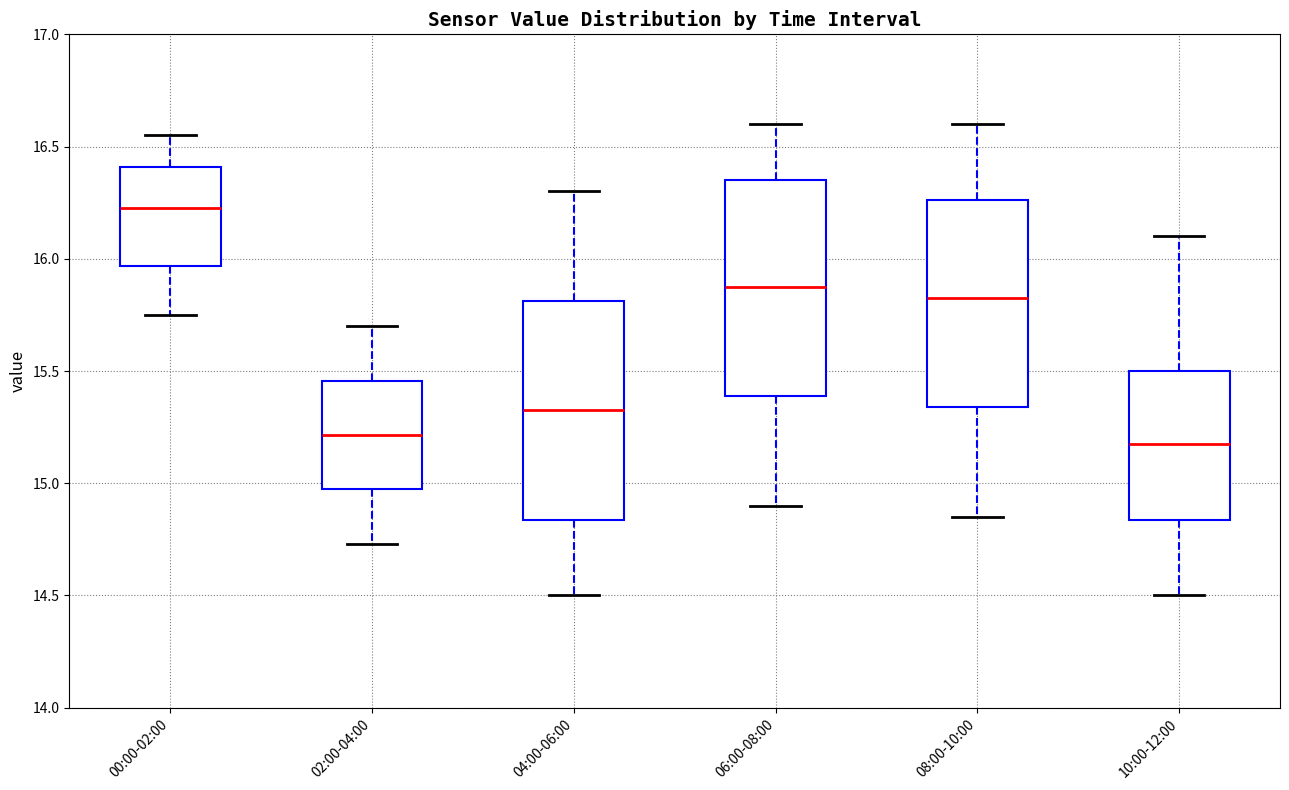

Where is the upper edge of the box for 06:00-08:00 on the y-axis? The values are not printed on the chart, so give them approximately, as read against the axis.

16.35